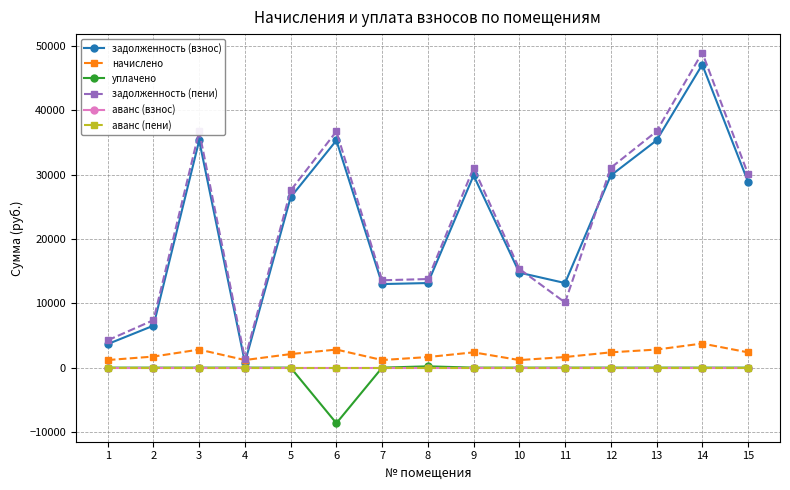

Rank the series at 10 from highest to lowest value.

задолженность (пени), задолженность (взнос), начислено, уплачено, аванс (взнос), аванс (пени)